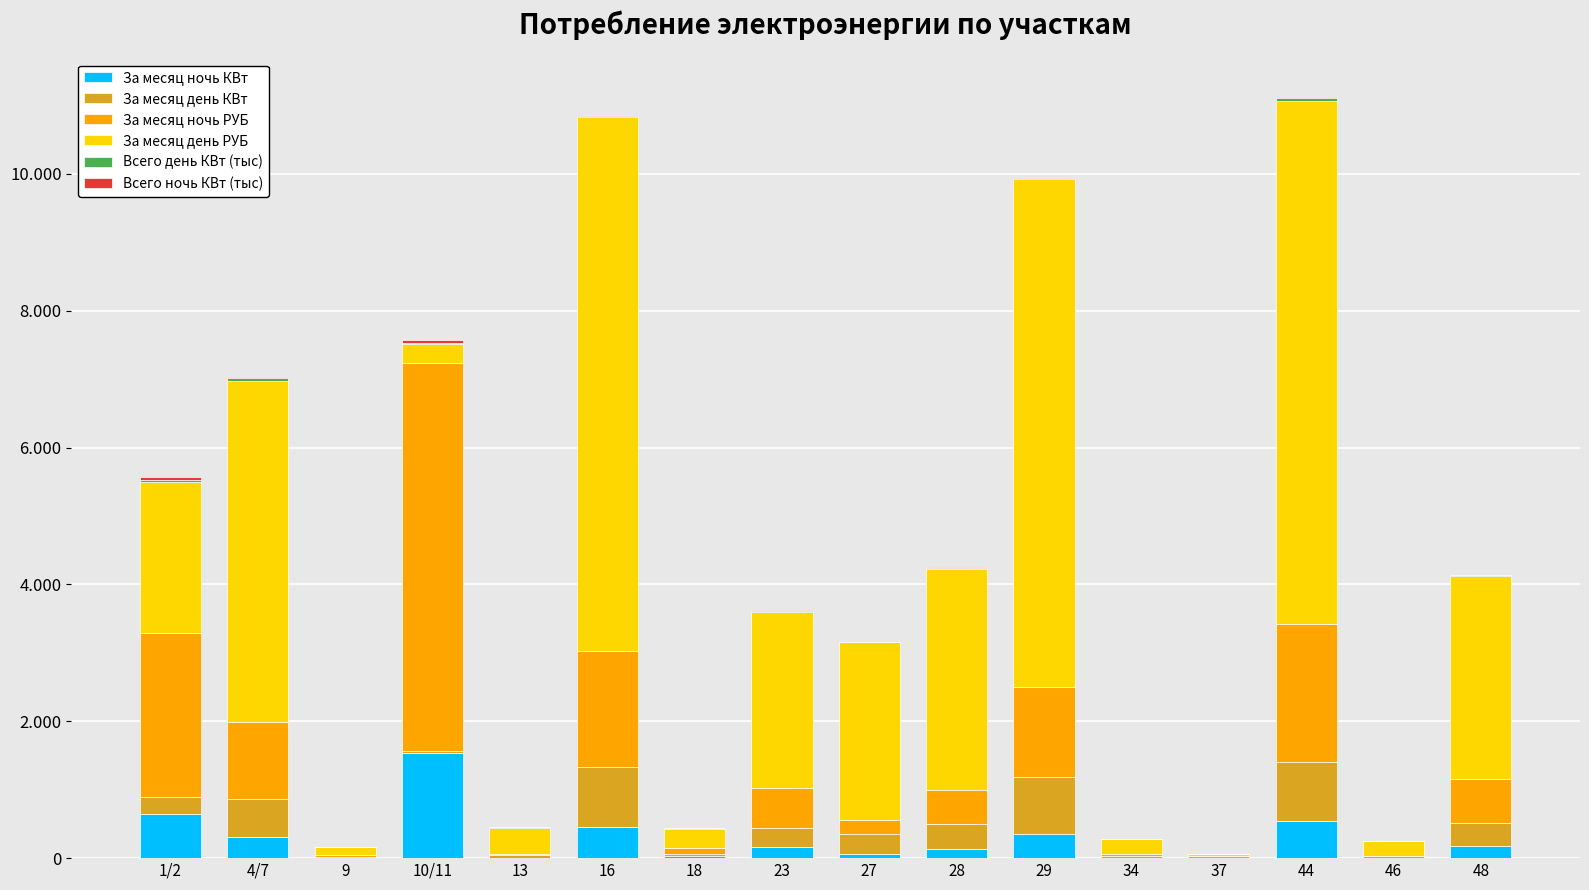

Are the bars horizontal?

No